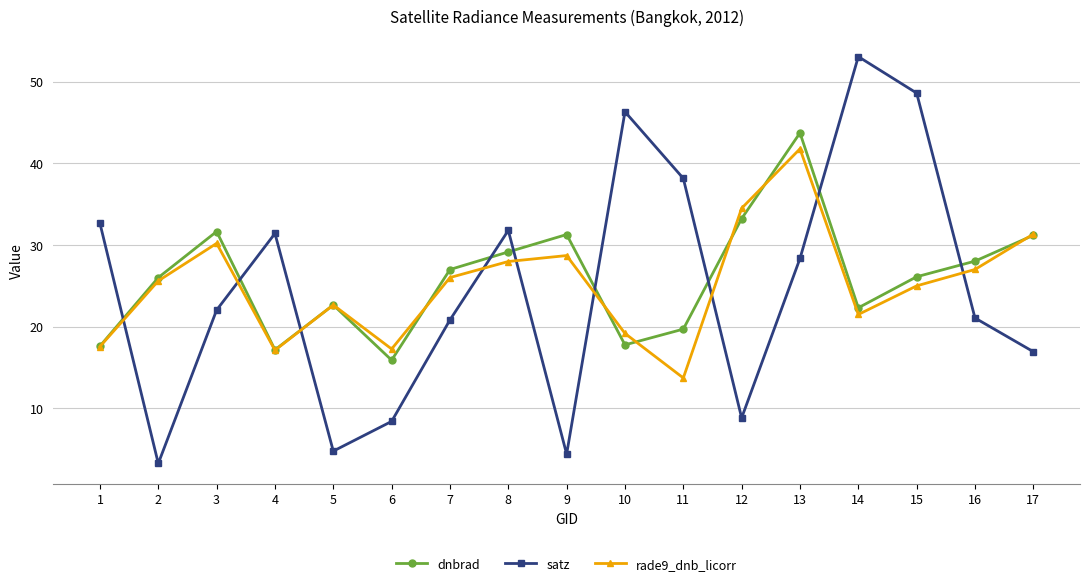

What is the minimum value shown in the chart?

3.2